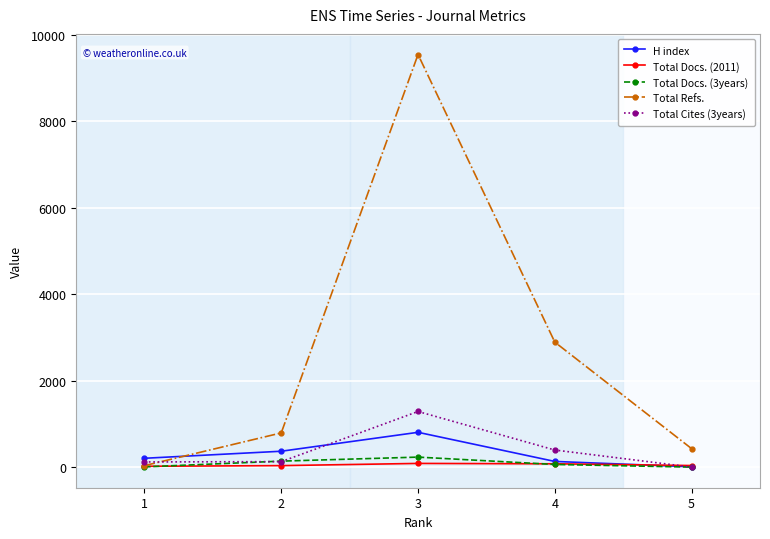

The value of Total Refs. at 2 is 791. True or false?

True